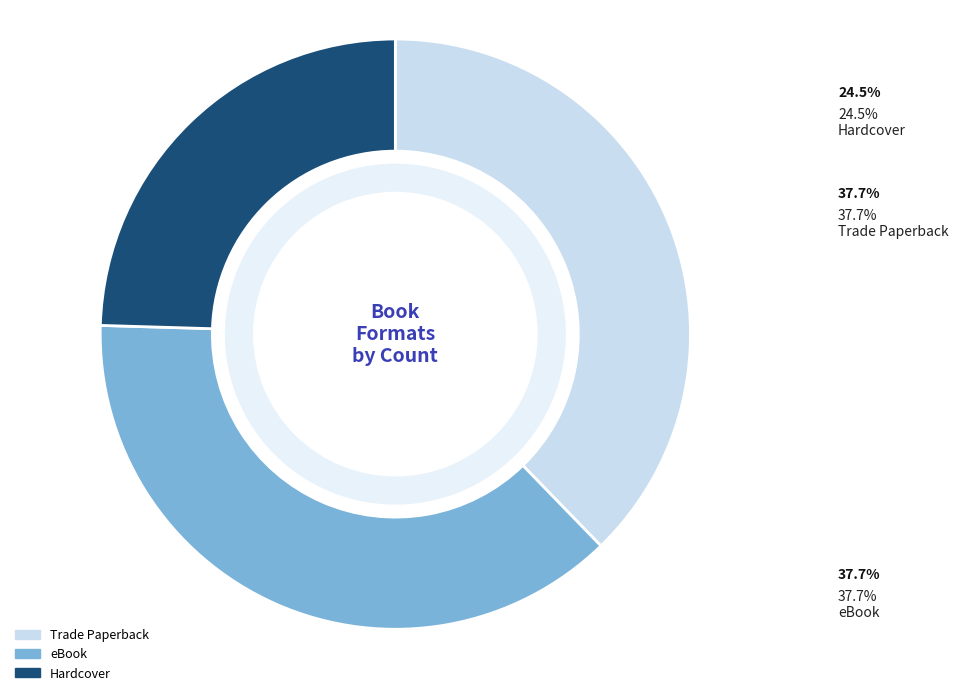

What is the largest slice in the pie chart?

Trade Paperback